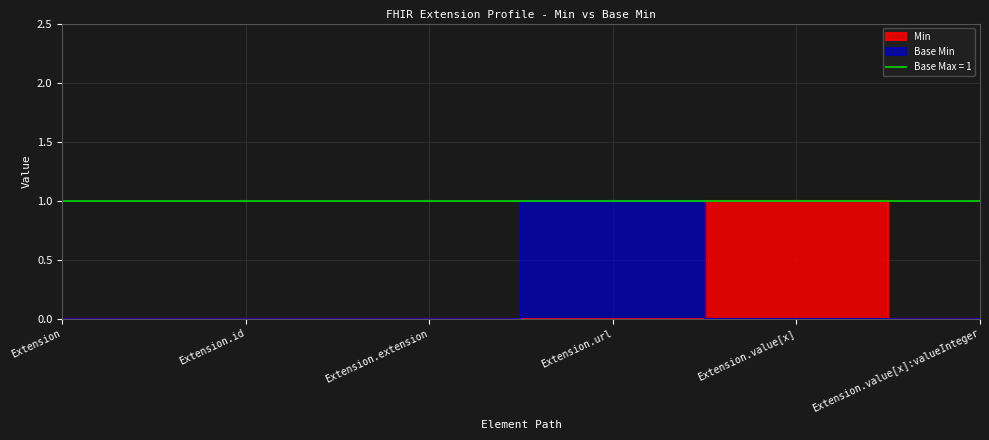

True or false: Base Min has a value of 0 at Extension.

False